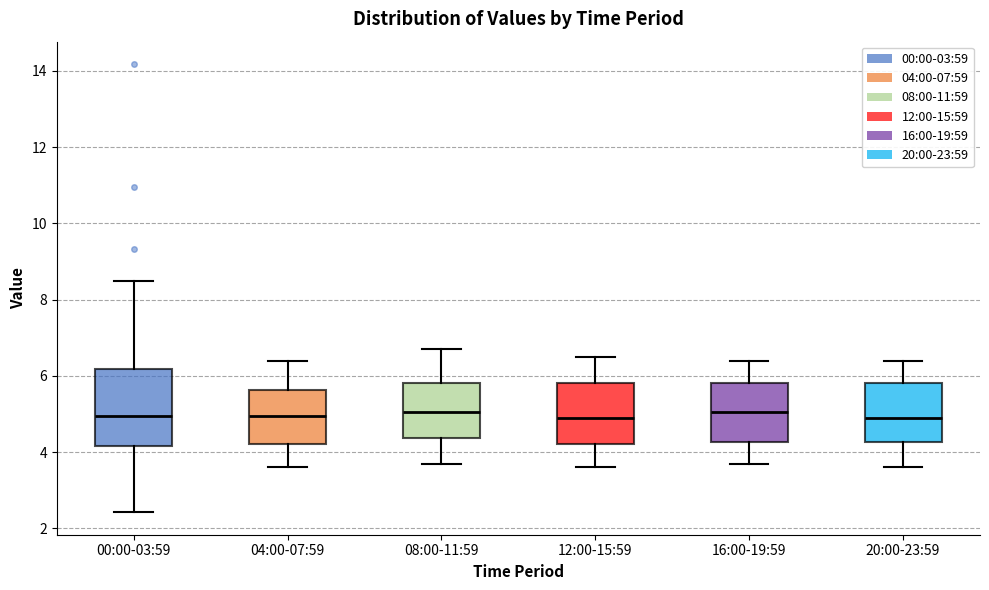

Where does the upper whisker of the box for 08:00-11:59 end on the y-axis? The values are not printed on the chart, so give them approximately, as read against the axis.

6.8